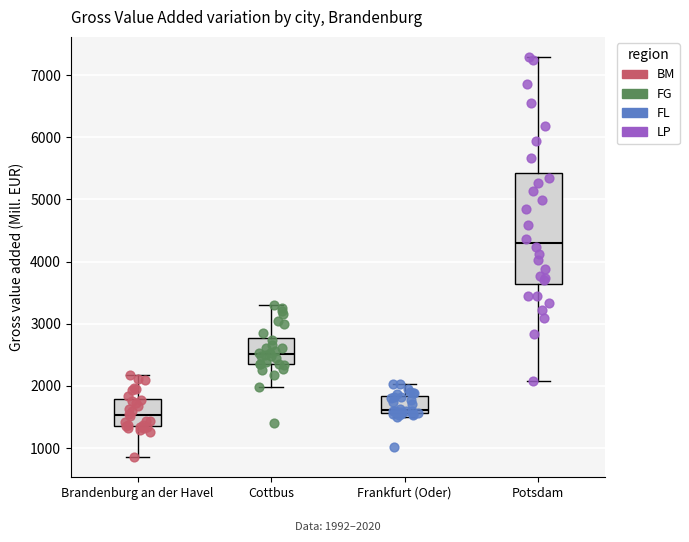

Comparing the boxes themselves (not the whiskers), which one is the tallest?

Potsdam